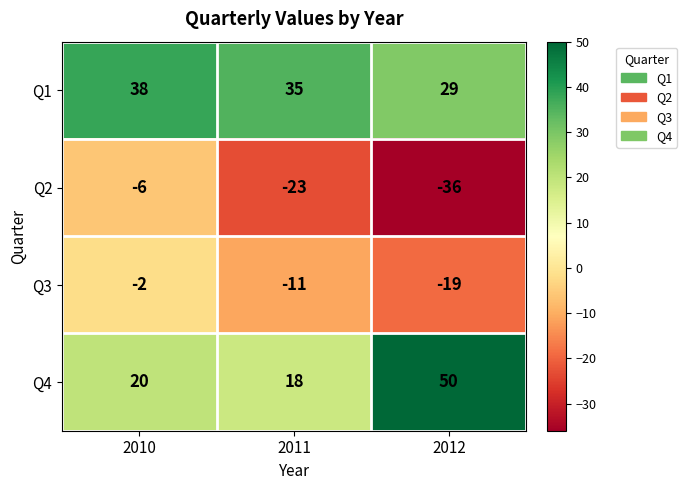

What is the spread (max minus min) of values at 2010?

44